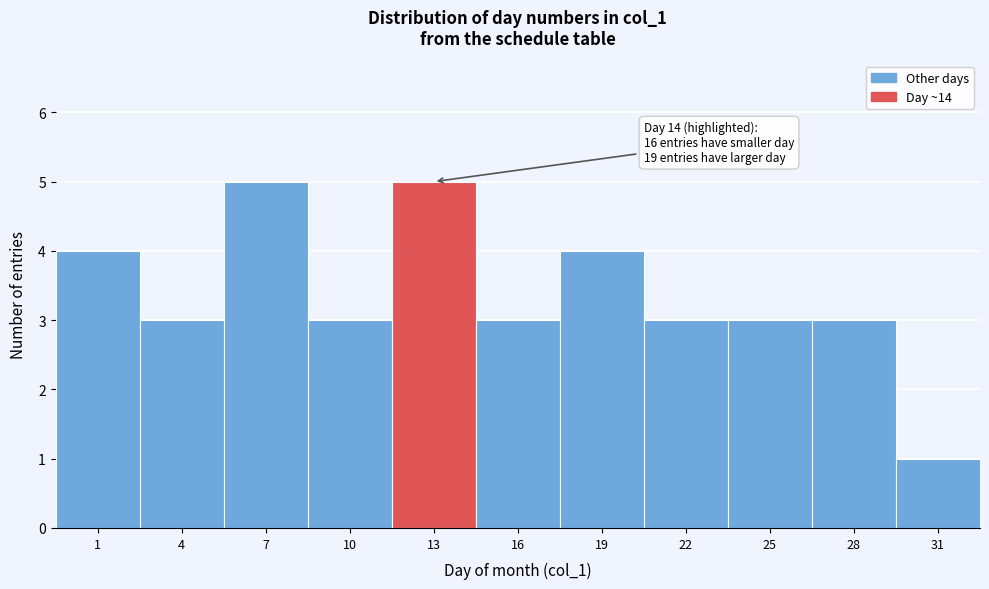

Reading left to right, extract all data points from this chart.

1=4	4=3	7=5	10=3	13=5	16=3	19=4	22=3	25=3	28=3	31=1